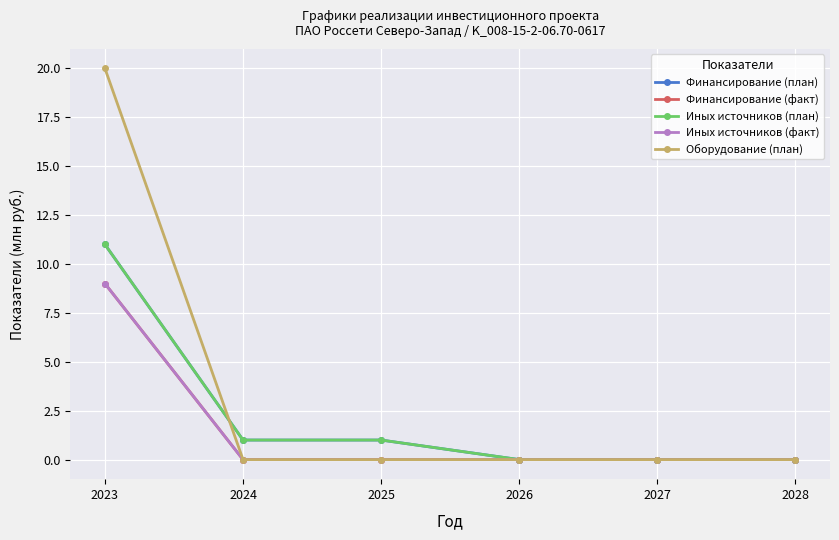

Does the chart have visible grid lines?

Yes